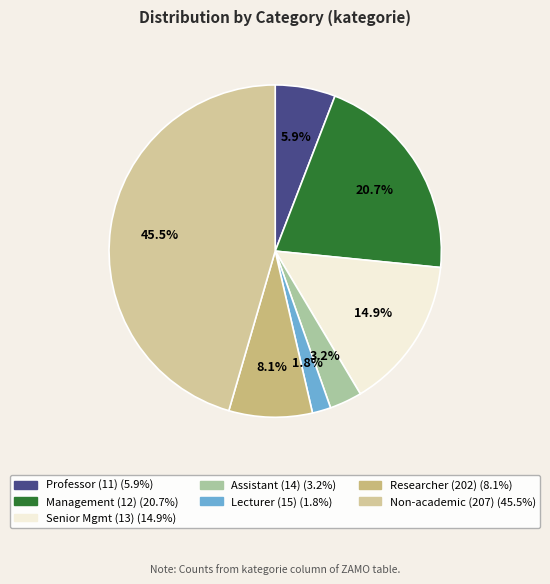

How many slices are in this pie chart?

7